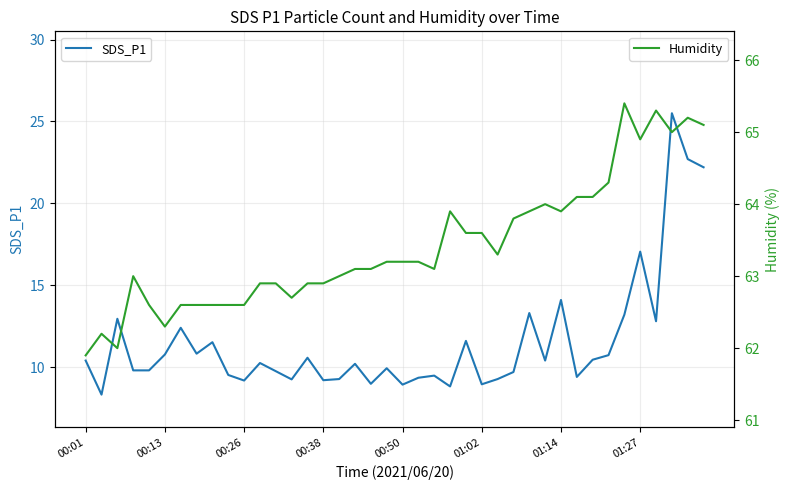

What is the total value across all series at 18?

72.1